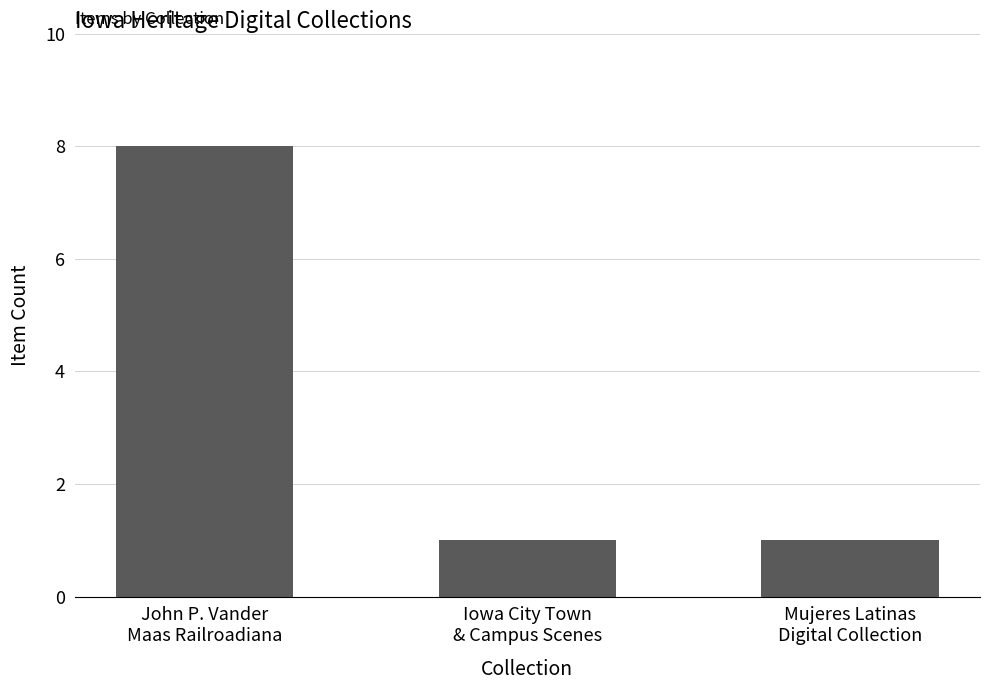

What is the label of the 2nd bar from the right?

Iowa City Town
& Campus Scenes